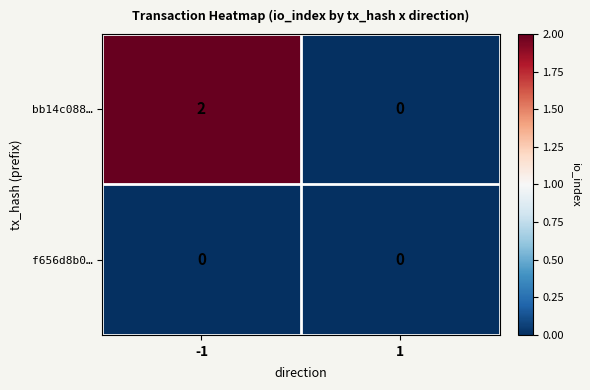

List the series in order of their peak value, highest first.

bb14c088…, f656d8b0…